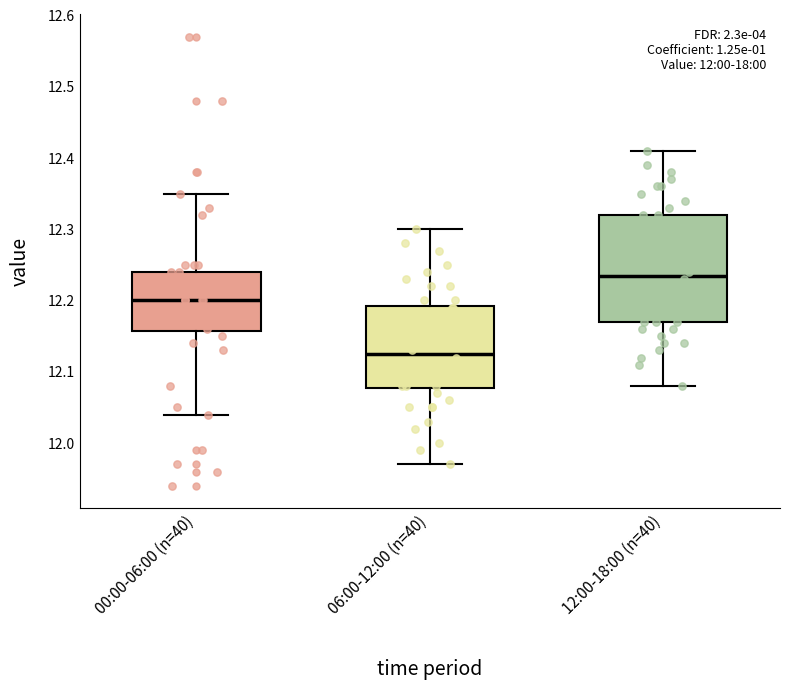

Reading left to right, transcribe this box plot: for each box, give where its median line is, the range the box spans, and where its two whiskers end, as read against the y-axis. The values are not printed on the chart, so give them approximately, as read against the axis.

00:00-06:00 (n=40): median 12.20, box 12.16 to 12.24, whiskers 12.04 to 12.35
06:00-12:00 (n=40): median 12.13, box 12.08 to 12.19, whiskers 11.97 to 12.30
12:00-18:00 (n=40): median 12.24, box 12.17 to 12.32, whiskers 12.08 to 12.41